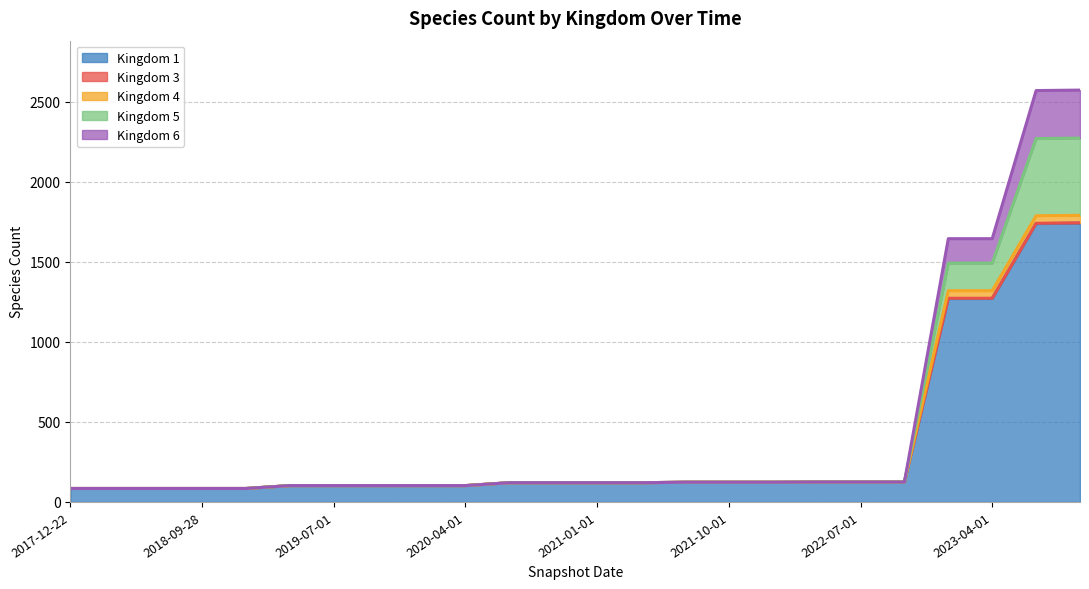

Does the chart display data point markers on the line(s)?

No